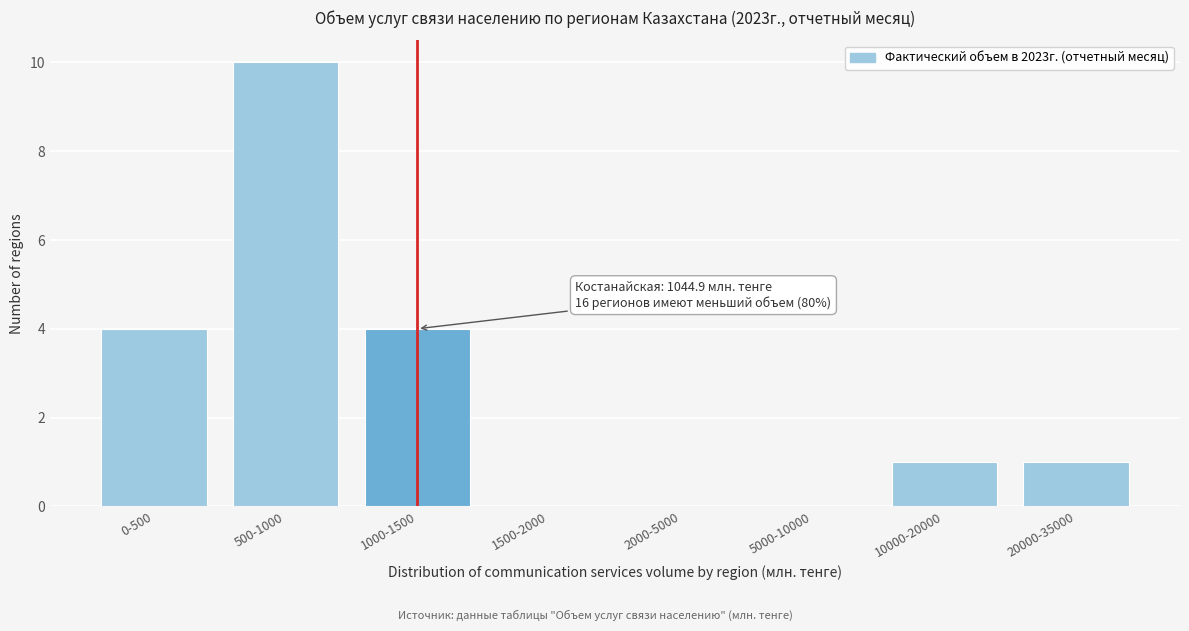

Reading left to right, extract all data points from this chart.

0-500=4	500-1000=10	1000-1500=4	1500-2000=0	2000-5000=0	5000-10000=0	10000-20000=1	20000-35000=1